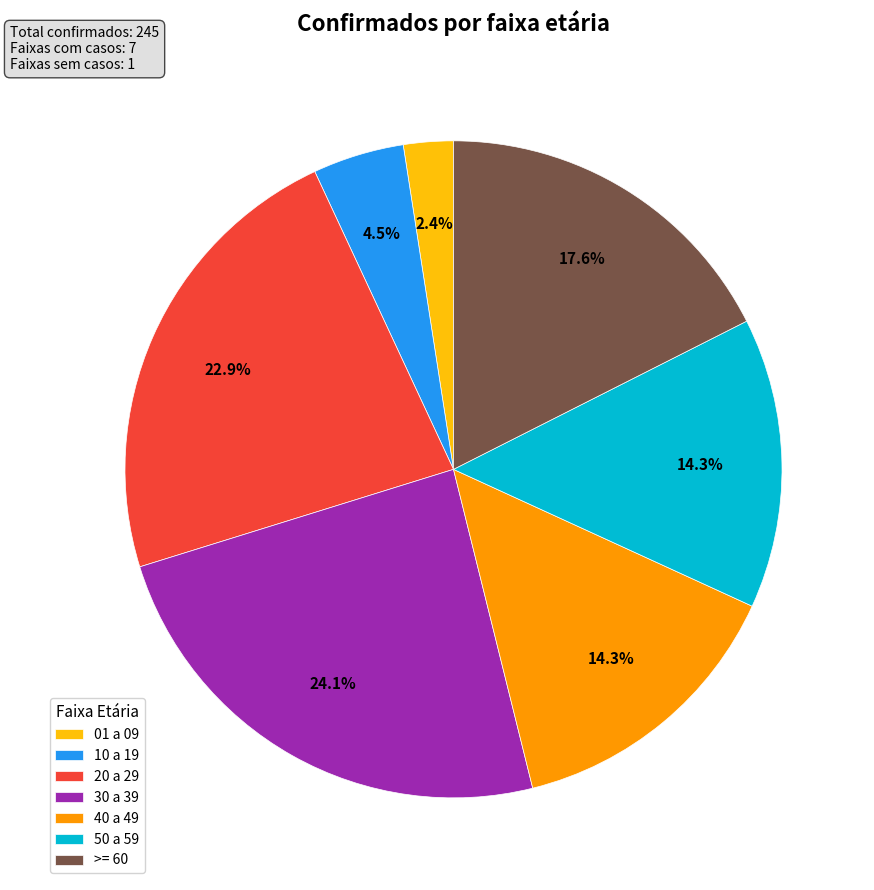

How many slices are in this pie chart?

7